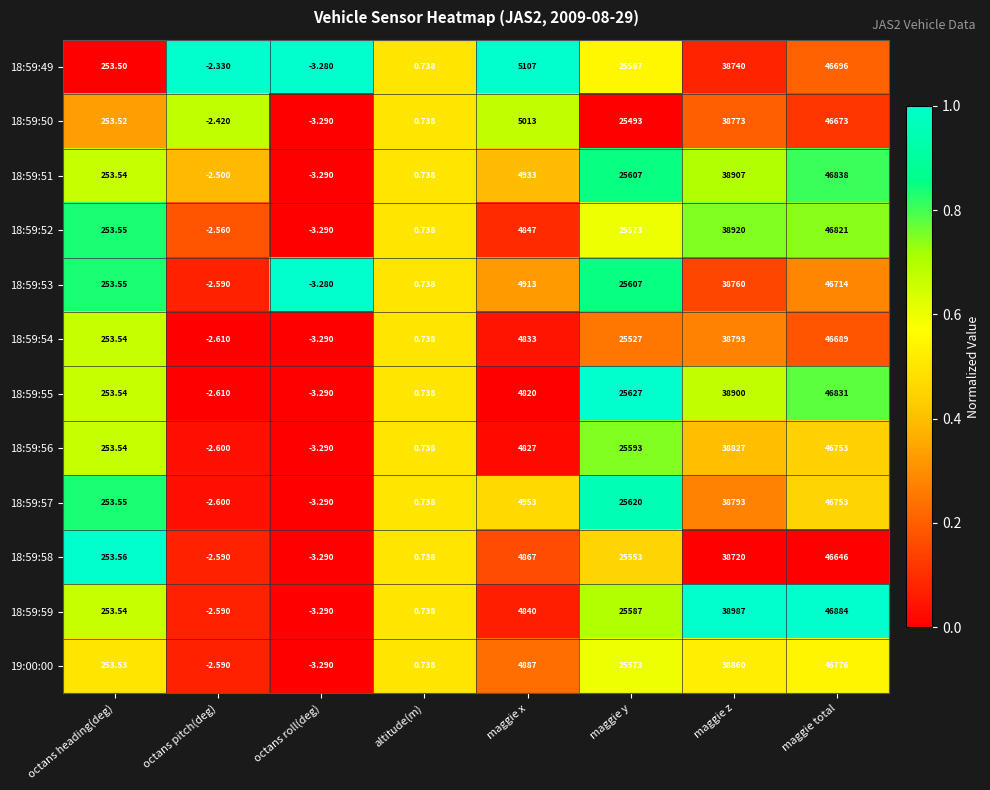

At which label is 18:59:57 closest to 23374?

maggie y